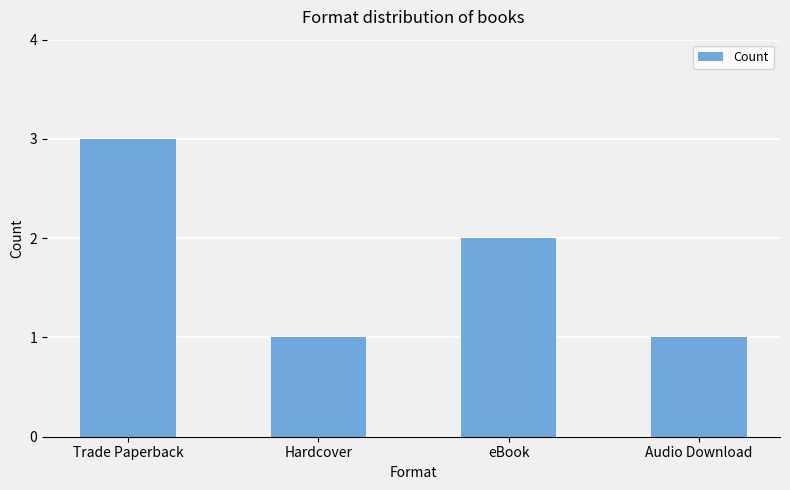

Are the bars horizontal?

No